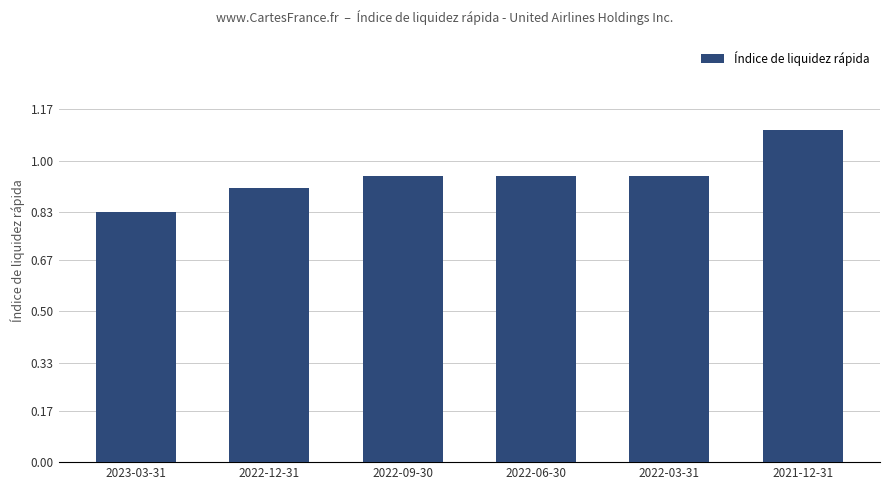

Between 2022-12-31 and 2022-06-30, which is larger?

2022-06-30